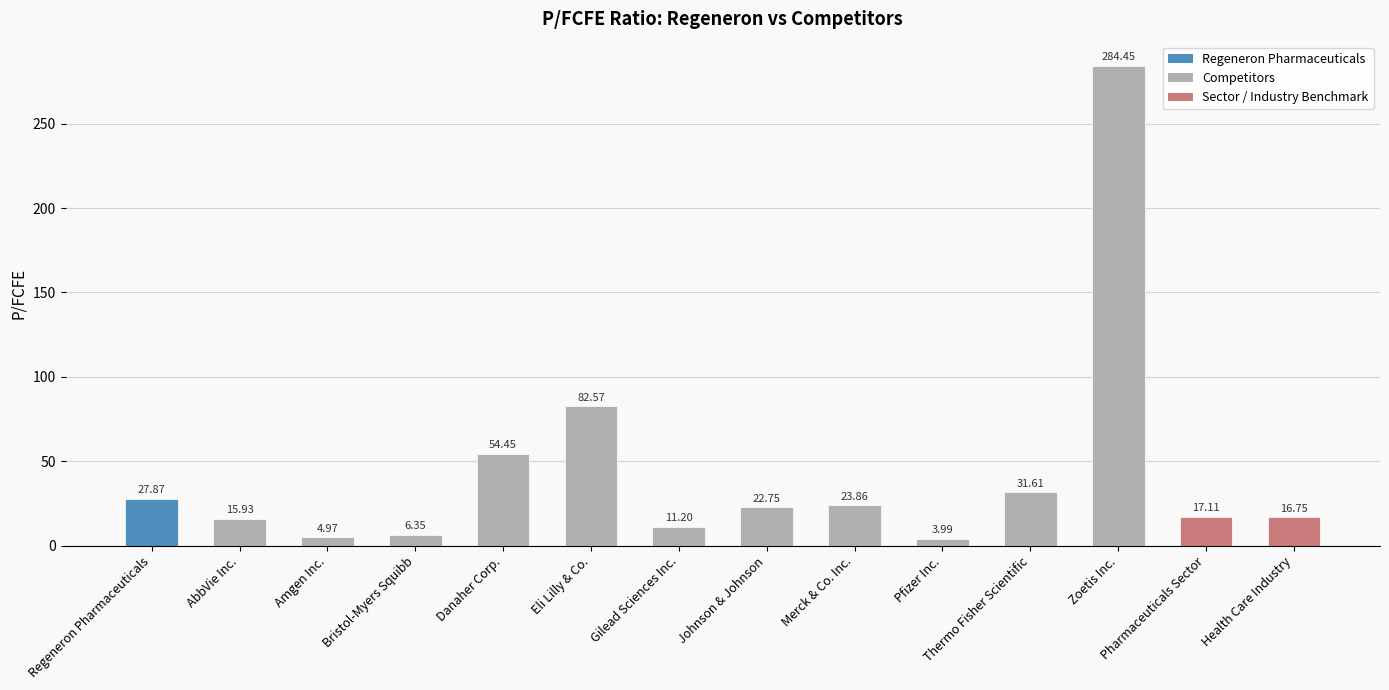

List the labels in order of value, smallest first.

Pfizer Inc., Amgen Inc., Bristol-Myers Squibb, Gilead Sciences Inc., AbbVie Inc., Health Care Industry, Pharmaceuticals Sector, Johnson & Johnson, Merck & Co. Inc., Regeneron Pharmaceuticals, Thermo Fisher Scientific, Danaher Corp., Eli Lilly & Co., Zoetis Inc.